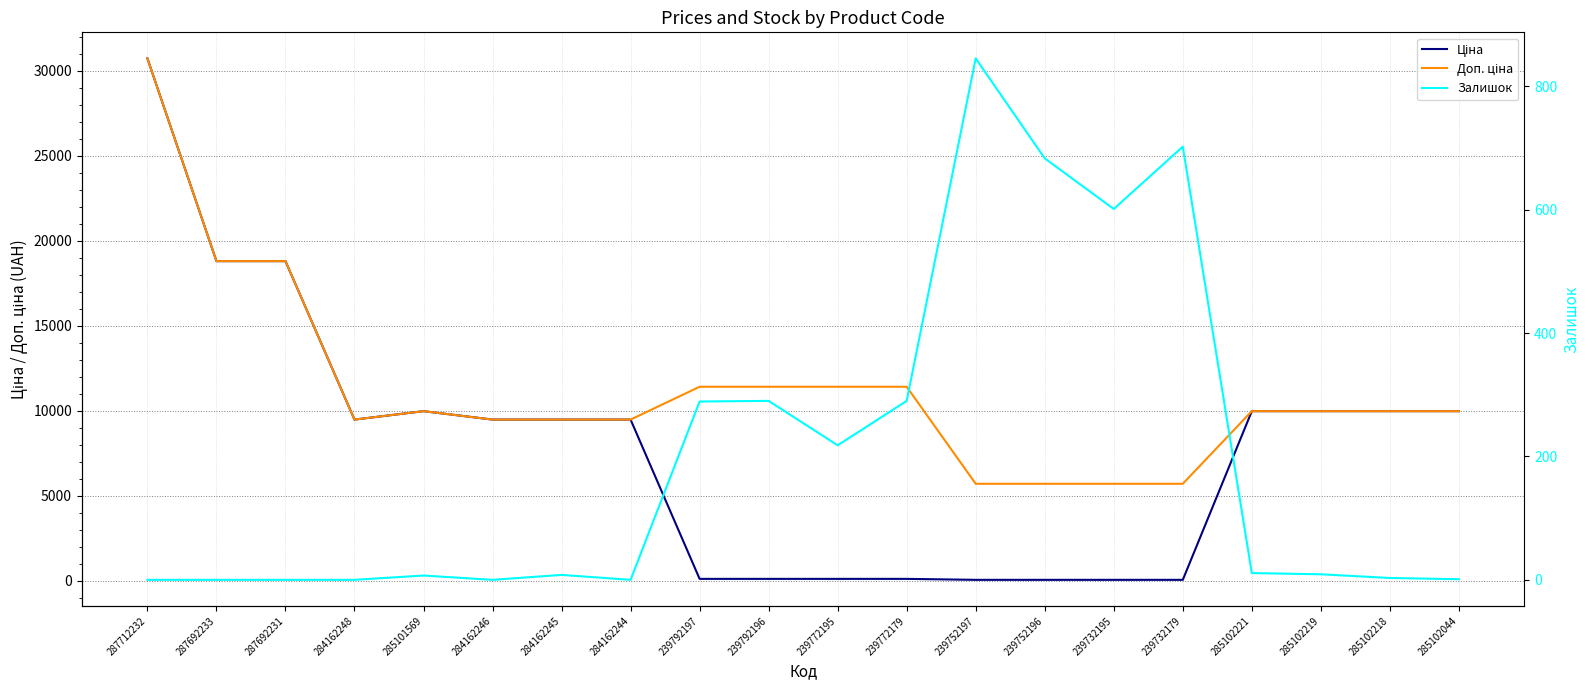

Reading left to right, what are all the values shown in this chart?

Ціна: 30717.1	18796.8	18796.8	9480.1	9975.0	9480.1	9480.1	9480.1	114.1	114.1	114.1	114.1	57.0	57.0	57.0	57.0	9975.0	9975.0	9975.0	9975.0
Доп. ціна: 30717.1	18796.8	18796.8	9480.1	9975.0	9480.1	9480.1	9480.1	11410.0	11410.0	11410.0	11410.0	5705.0	5705.0	5705.0	5705.0	9975.0	9975.0	9975.0	9975.0
Залишок: 0.0	0.0	0.0	0.0	7.0	0.0	8.0	0.0	289.0	290.0	218.0	290.0	845.0	683.0	601.0	702.0	11.0	9.0	3.0	1.0